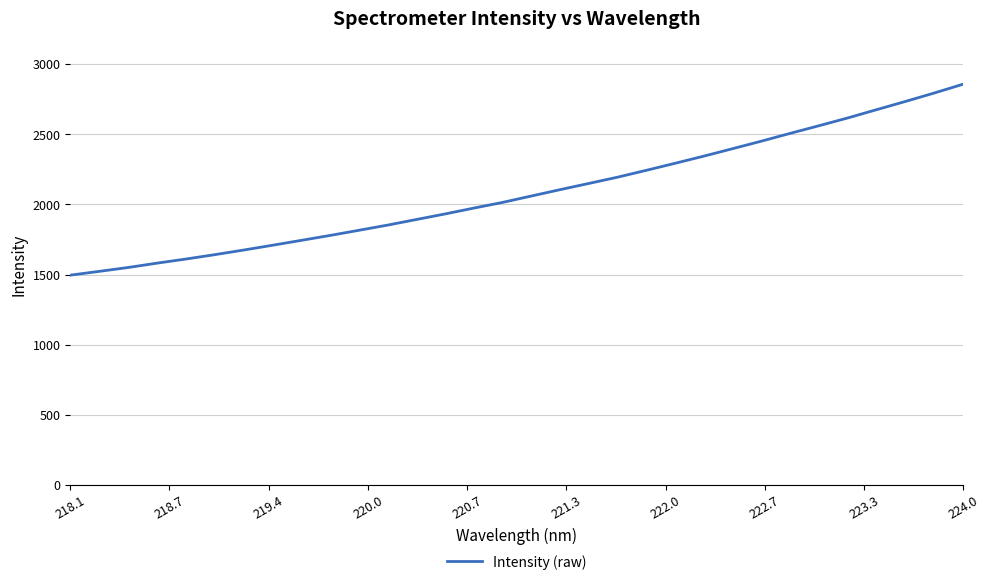

What is the smallest value displayed?

1495.5